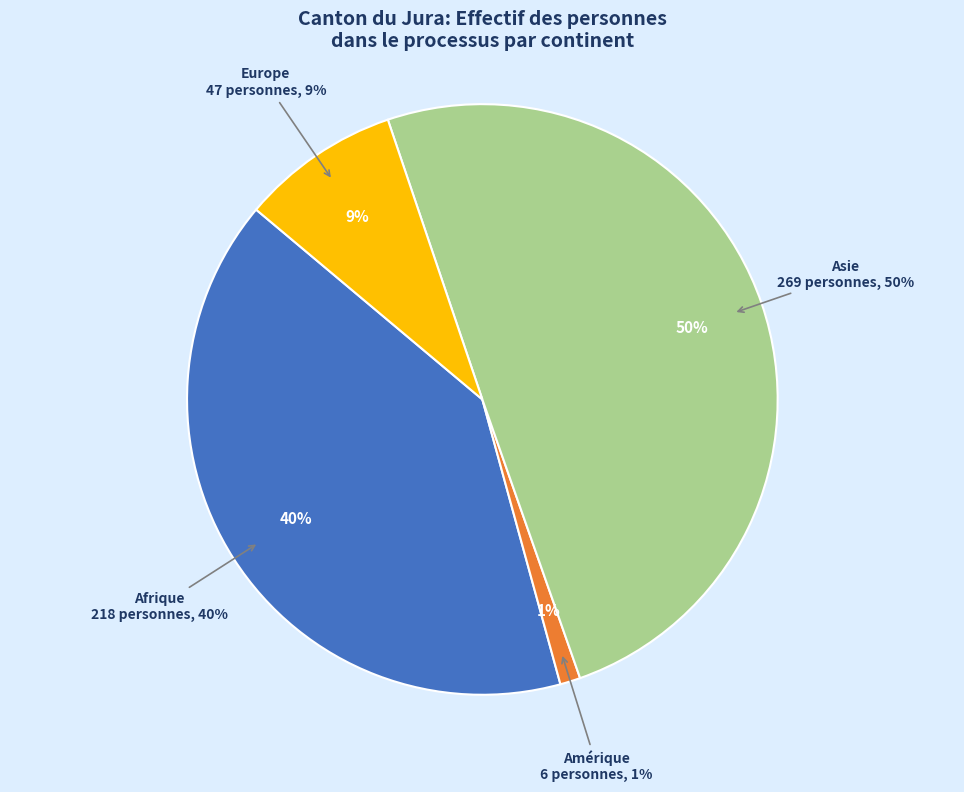

Rank the categories by value from highest to lowest.

Asie, Afrique, Europe, Amérique